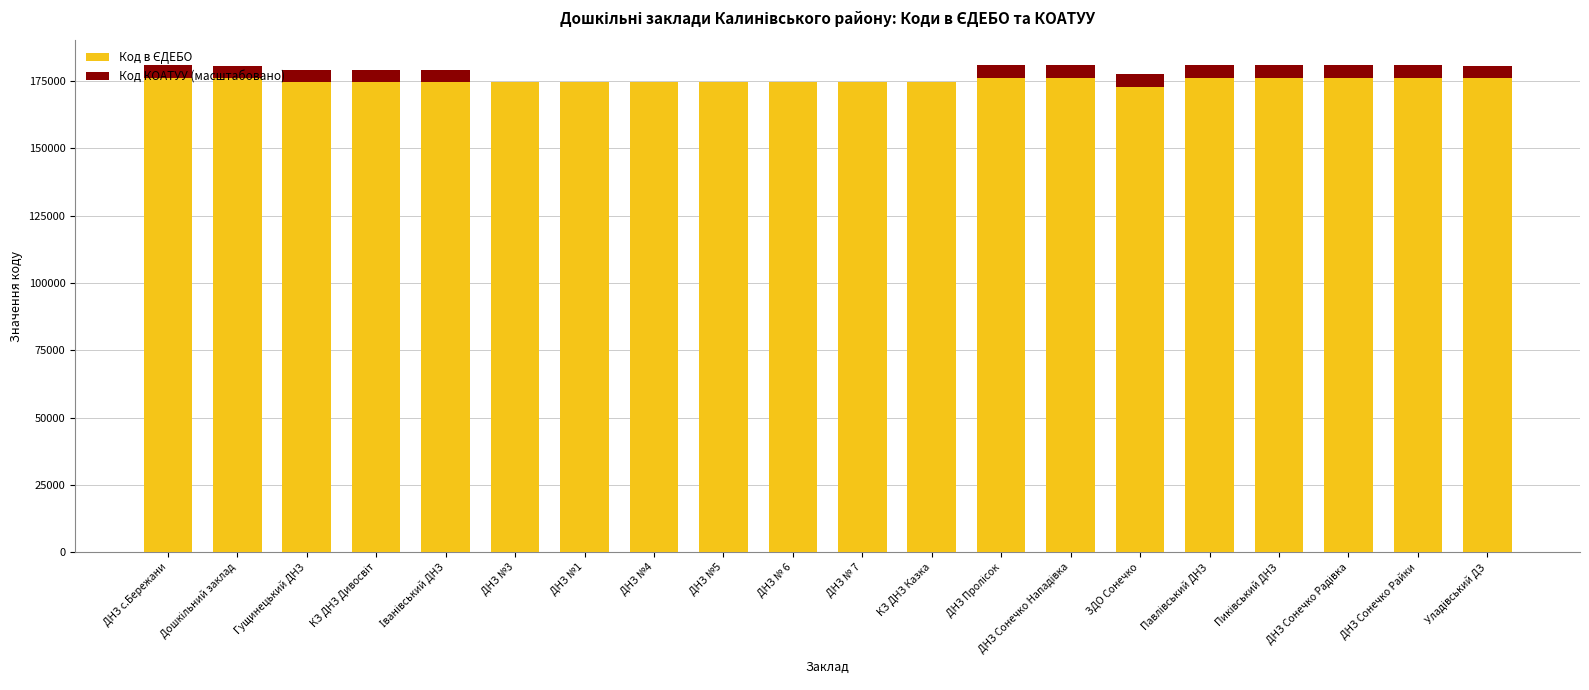

What is the value of the Код в ЄДЕБО bar at the 8th from the left?

174656.0